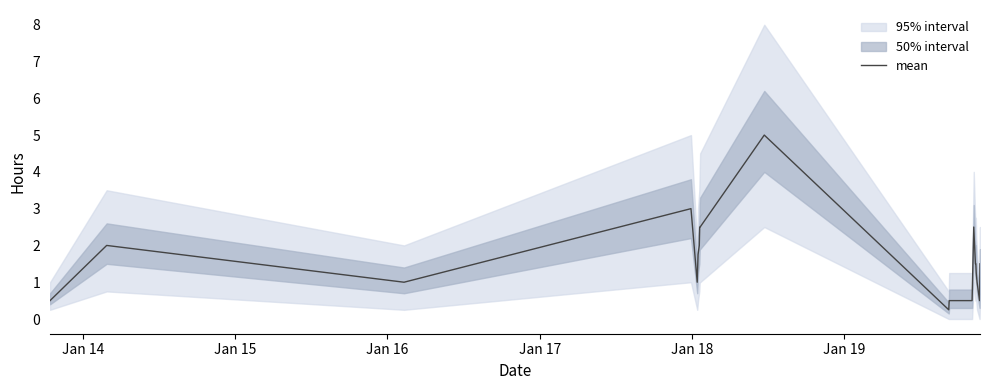

Reading right to left, transcribe all the data shown in this chart.

1.5	0.5	1.0	1.2	1.5	1.5	2.5	0.5	0.5	0.2	5.0	2.5	2.5	2.0	1.8	1.0	3.0	1.0	2.0	0.5